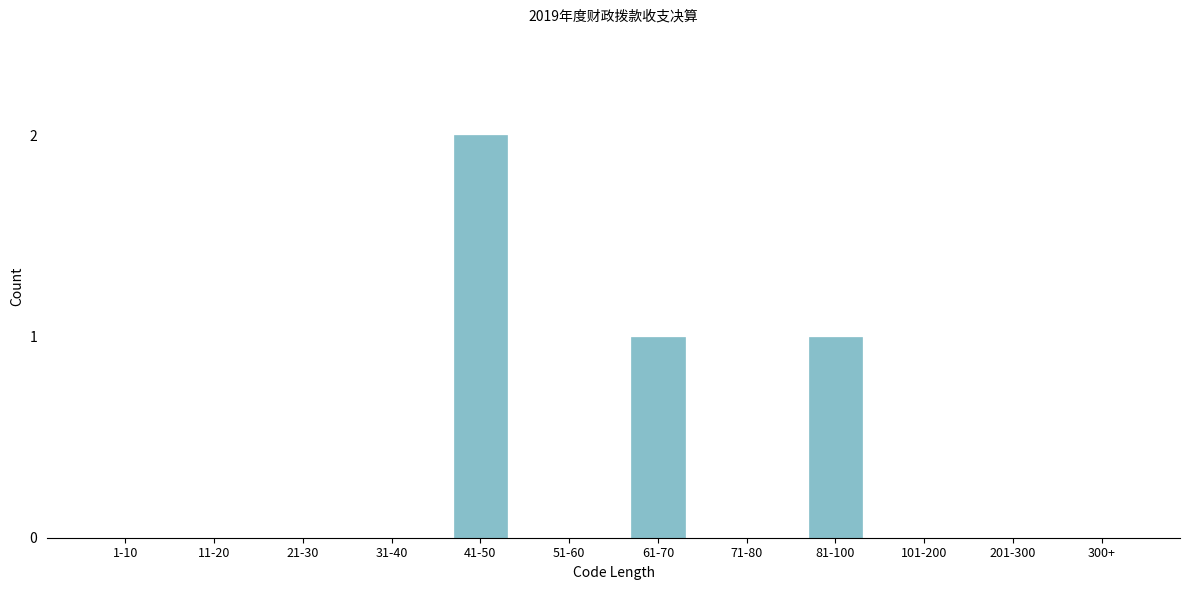

Reading left to right, extract all data points from this chart.

1-10=0	11-20=0	21-30=0	31-40=0	41-50=2	51-60=0	61-70=1	71-80=0	81-100=1	101-200=0	201-300=0	300+=0